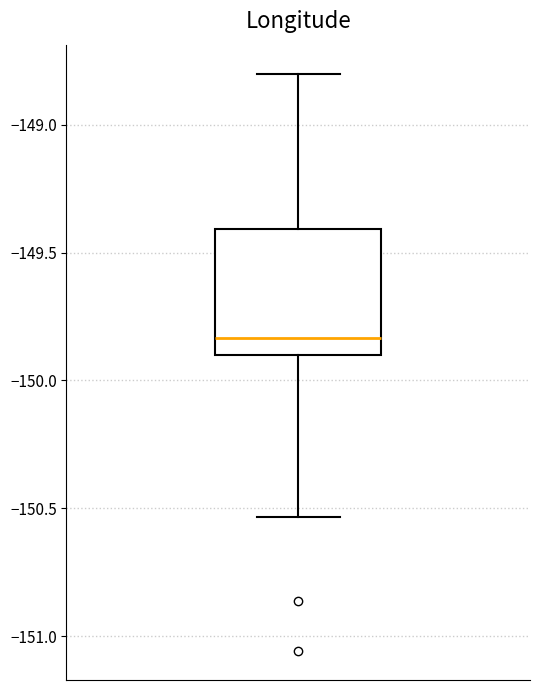

Read this box plot against the y-axis: the position of the median line, the range covered by the box, and the ends of both whiskers. The values are not printed on the chart, so give them approximately, as read against the axis.

median -149.85, box -149.90 to -149.40, whiskers -150.55 to -148.80